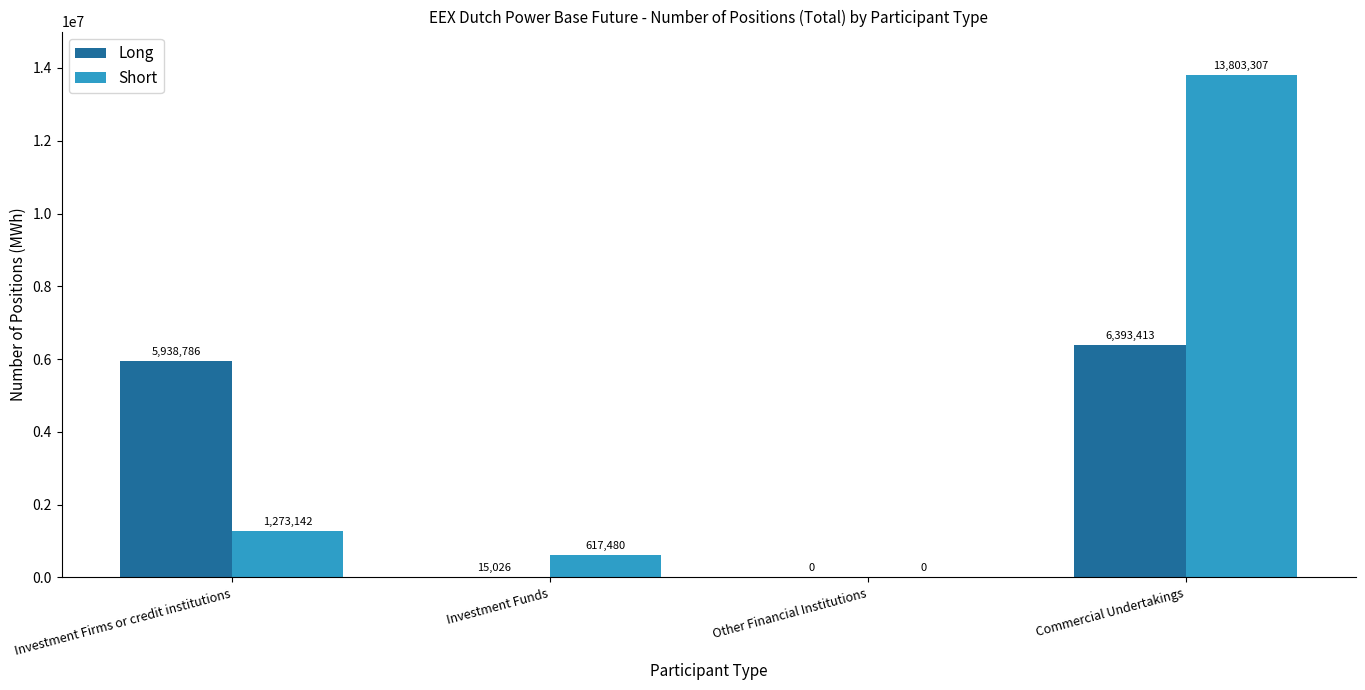

The Long series shows 0 at Other Financial Institutions. True or false?

True